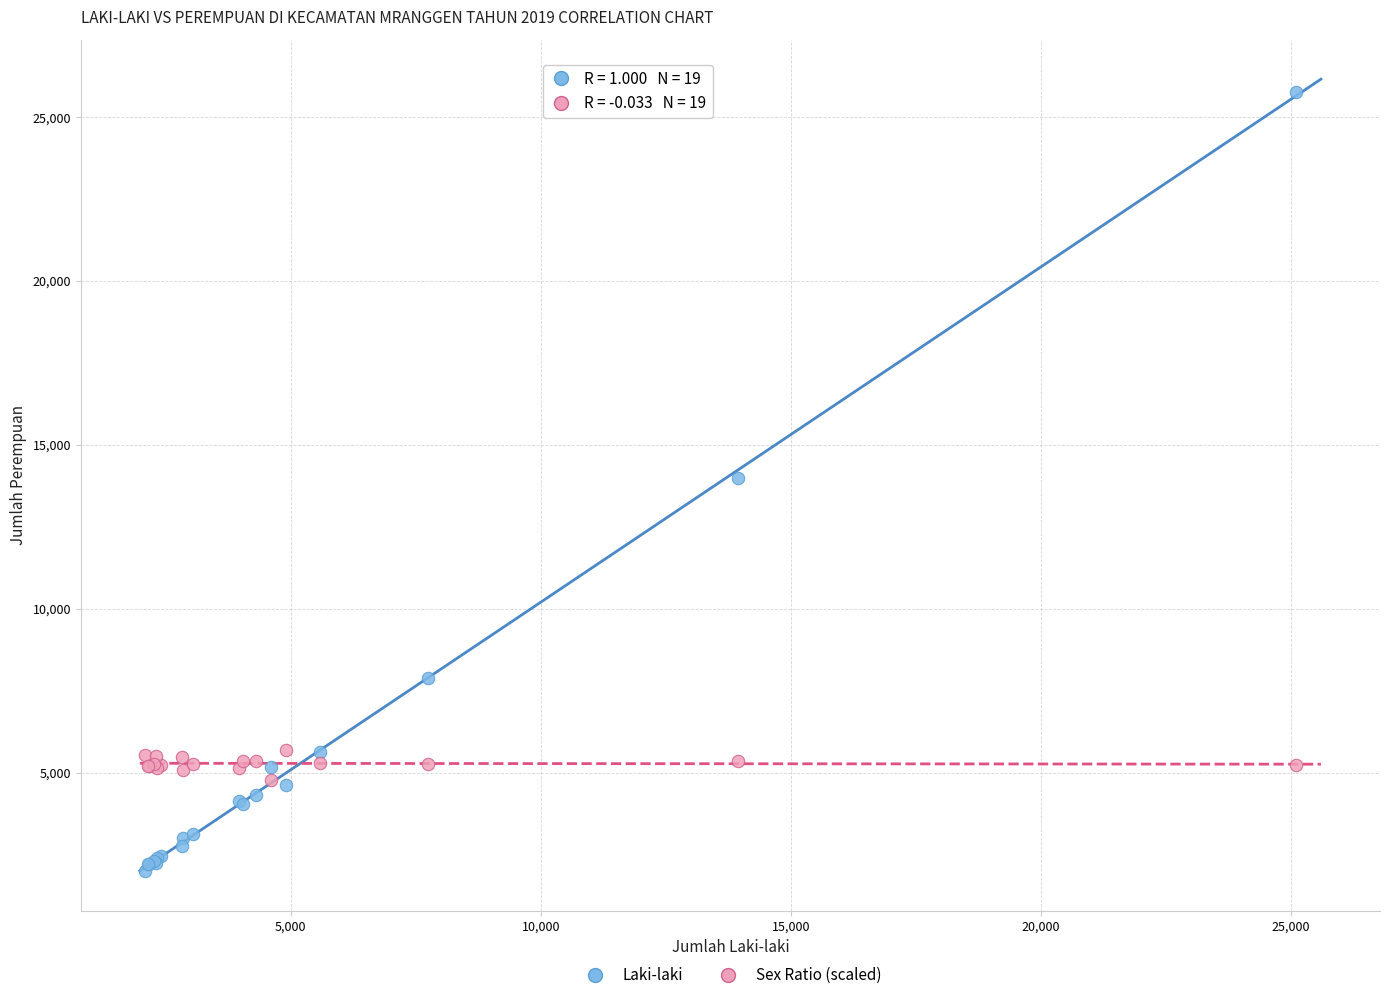

Which series has the widest spread of Y values?

Laki-laki